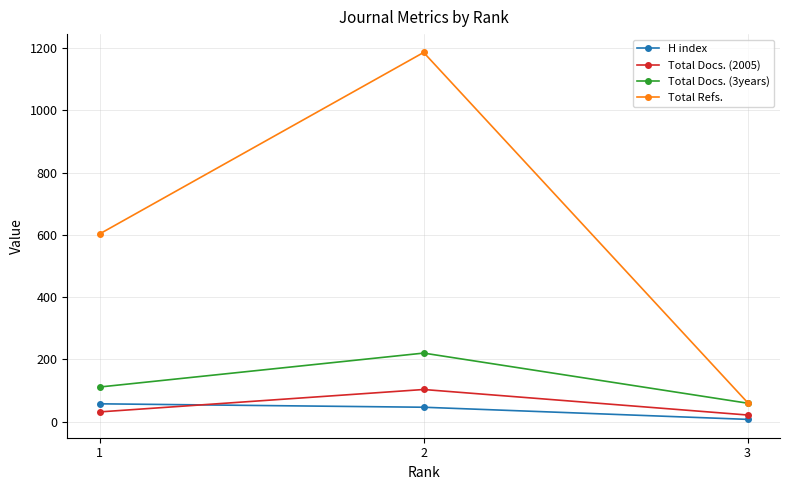

Reading right to left, extract all data points from this chart.

H index: 7	46	57
Total Docs. (2005): 21	103	31
Total Docs. (3years): 59	220	111
Total Refs.: 61	1186	603